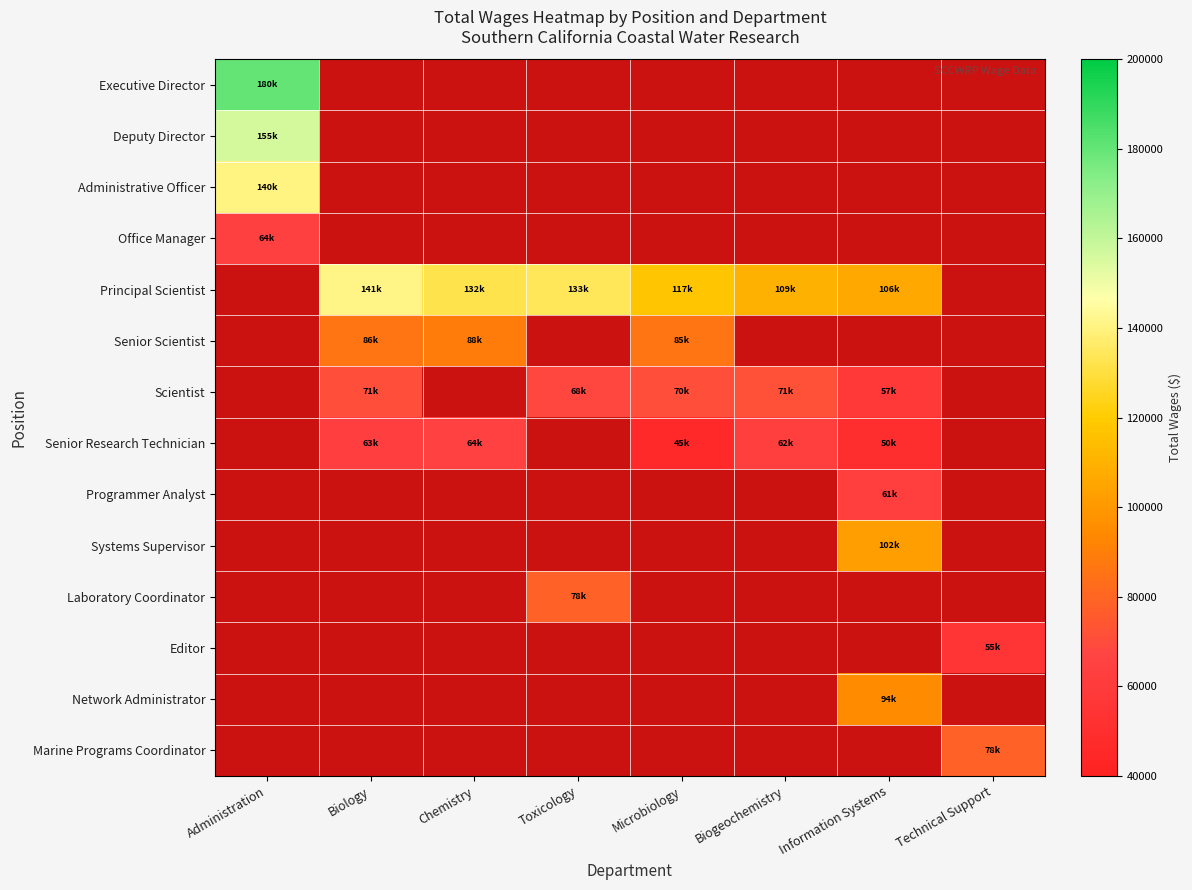

At which label is Administrative Officer closest to 140622?

Administration